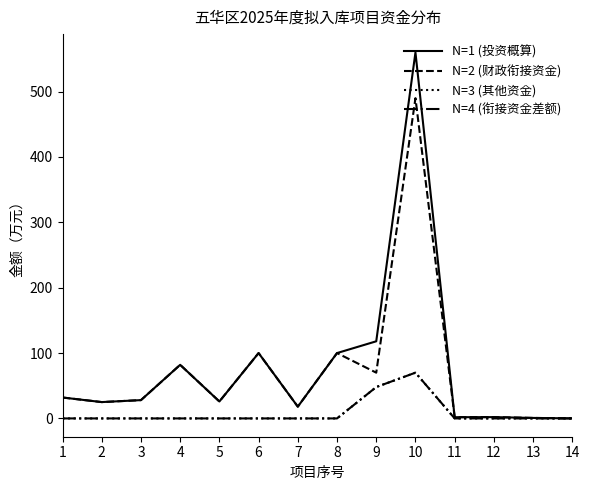

How many lines are shown in the chart?

4